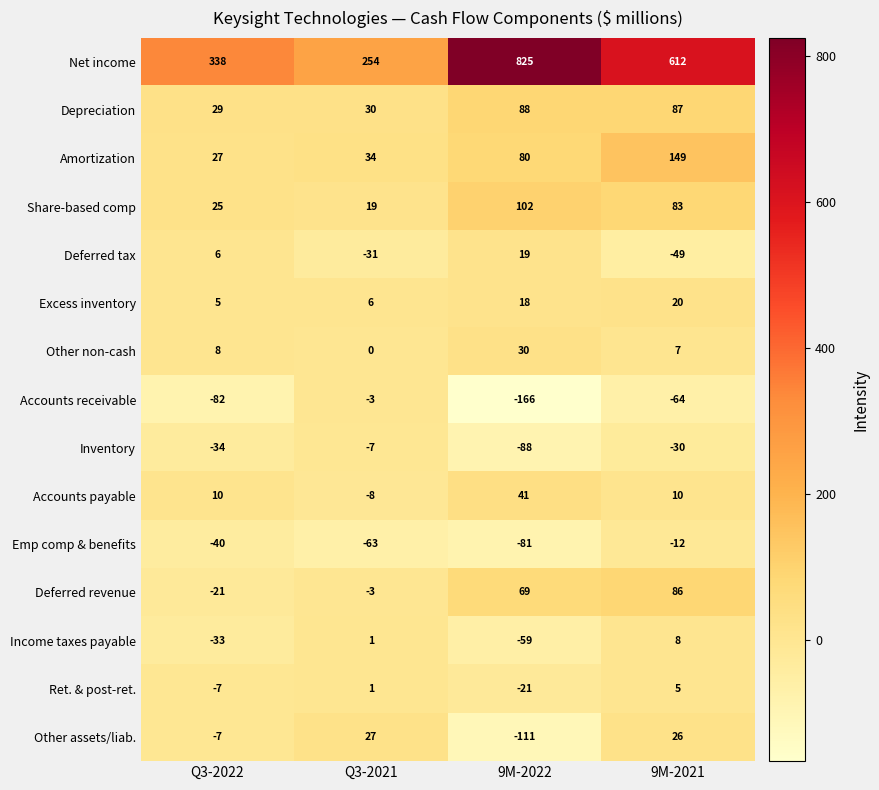

The value of Other non-cash at 9M-2021 is 4. True or false?

False